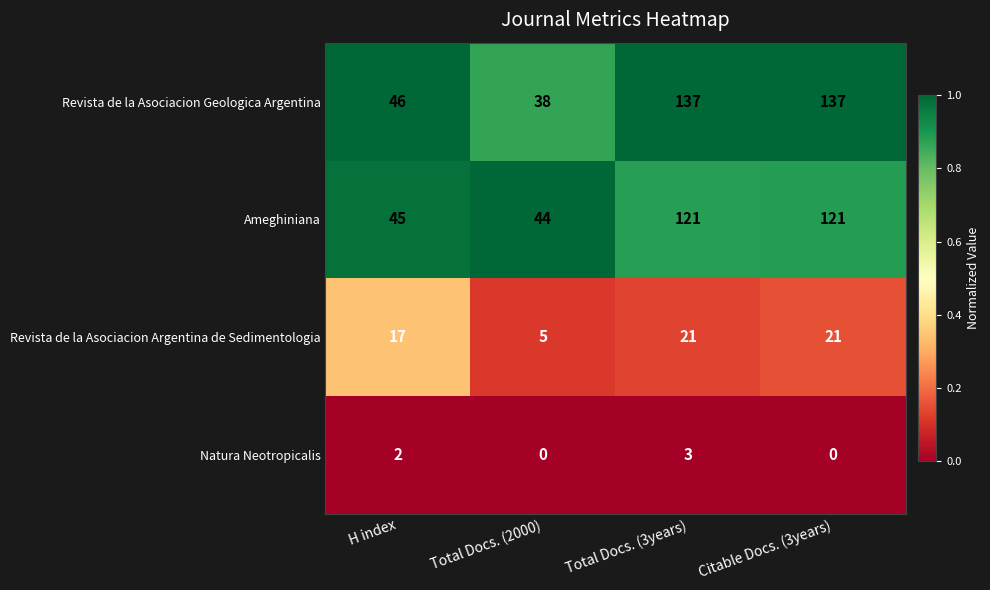

True or false: Natura Neotropicalis has a value of 1 at Total Docs. (2000).

False